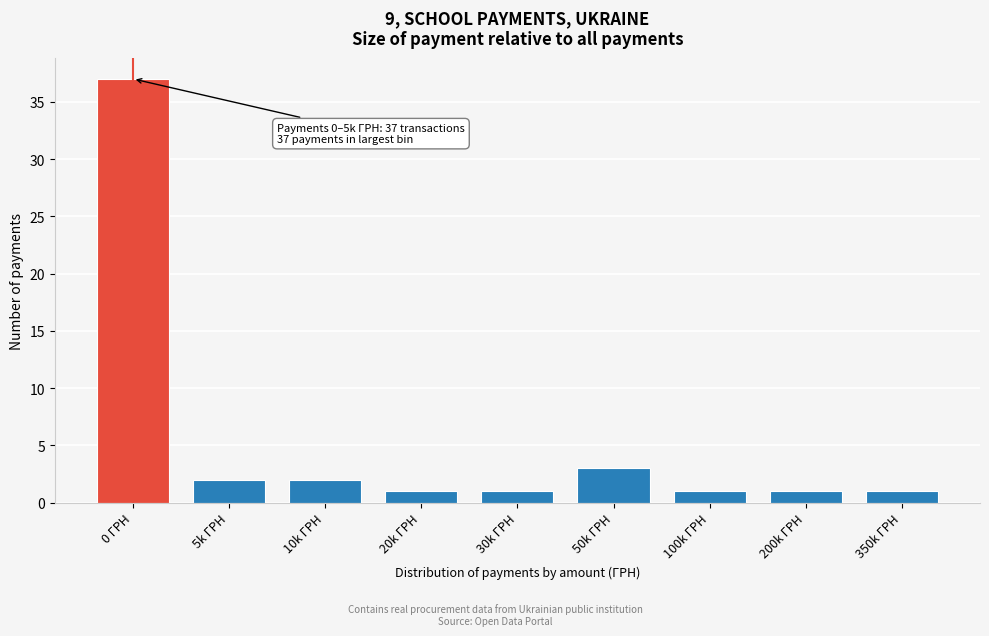

Reading left to right, list all the values displayed in this chart.

0 ГРН=37	5k ГРН=2	10k ГРН=2	20k ГРН=1	30k ГРН=1	50k ГРН=3	100k ГРН=1	200k ГРН=1	350k ГРН=1